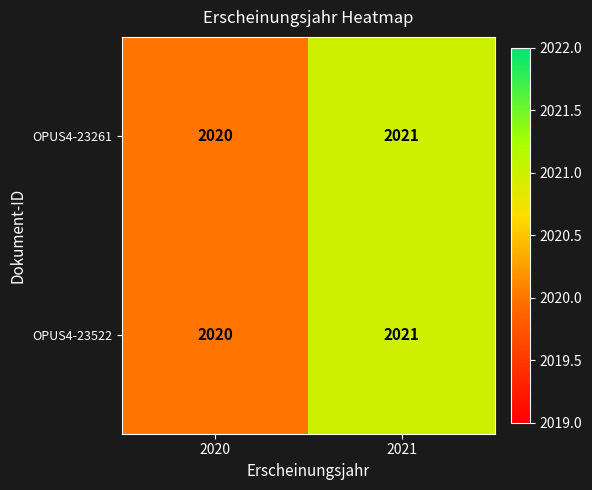

List the labels in order of OPUS4-23522 value, largest first.

2021, 2020